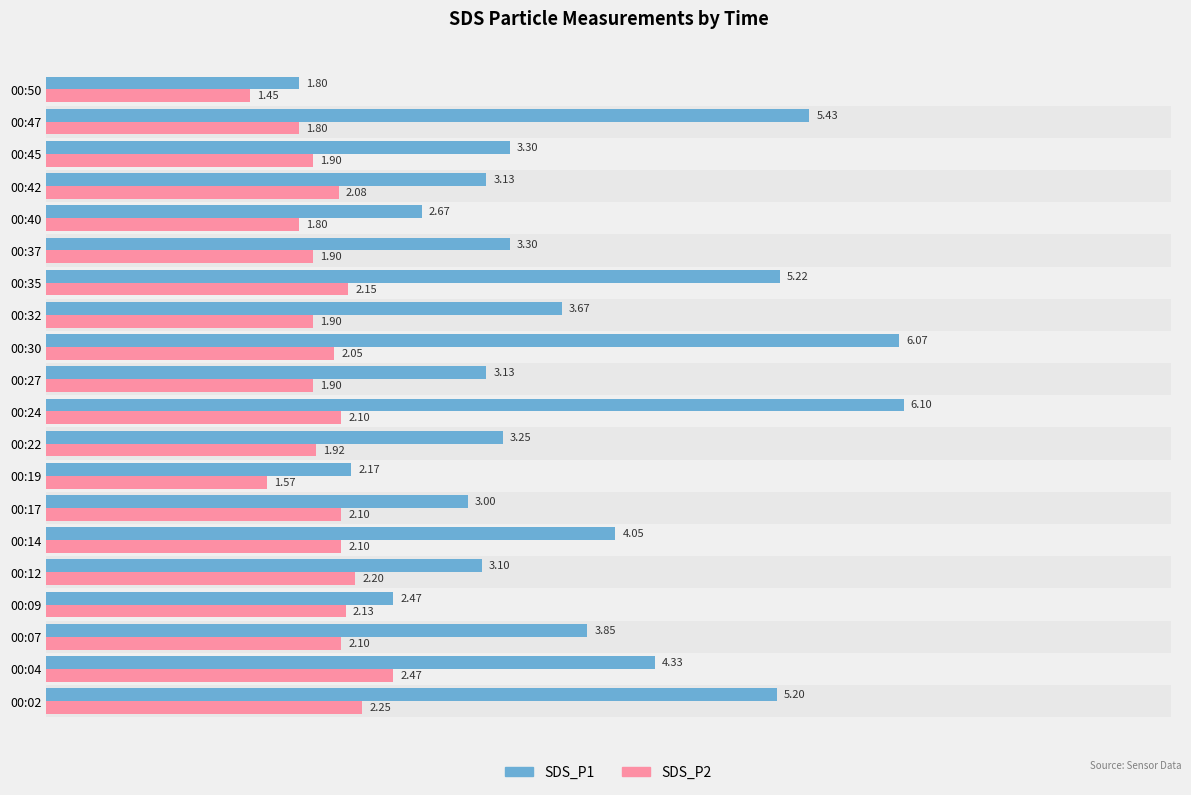

At how many categories does at least one series exceed 2?

19